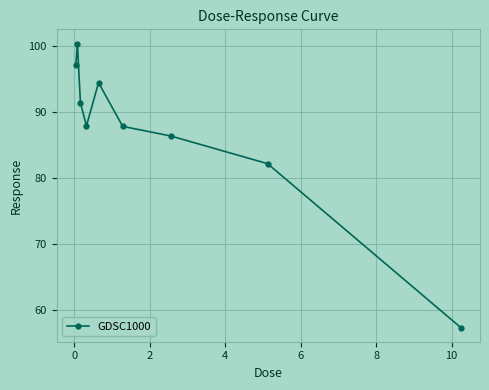

How many interior local peaks (higher than both neighbors) does the data have?

2